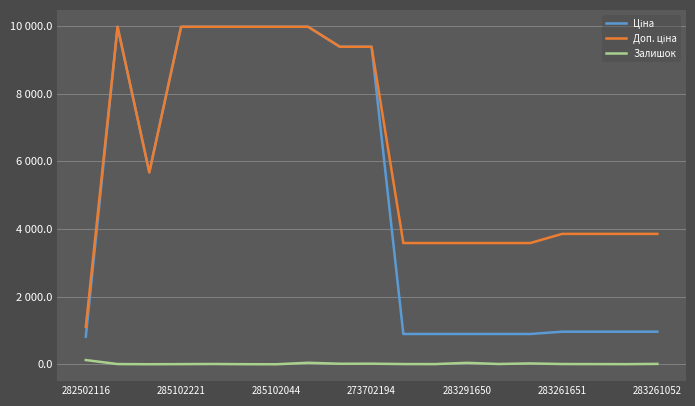

Rank the series by their maximum value, from highest to lowest.

Ціна, Доп. ціна, Залишок